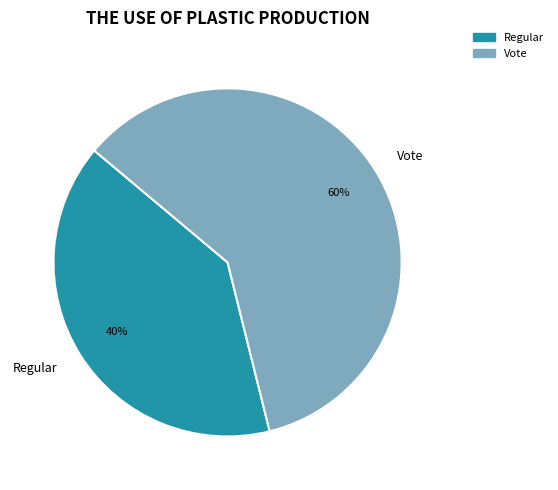

To the nearest percent, what portion does Vote represent?

60%